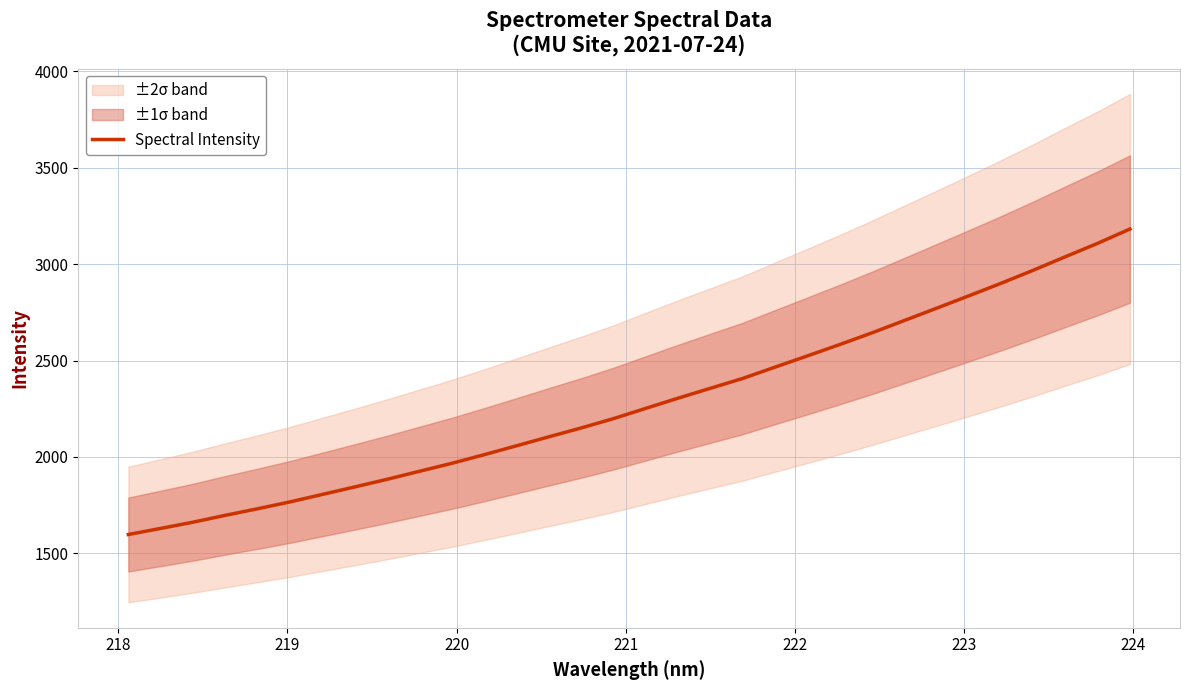

What is the maximum value for Spectral Intensity?

3181.4